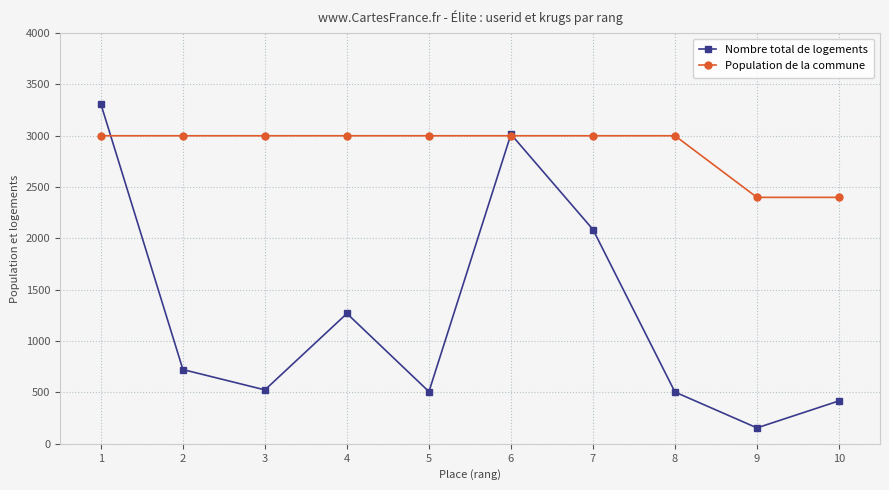

Which series has the largest range (max minus min)?

Nombre total de logements